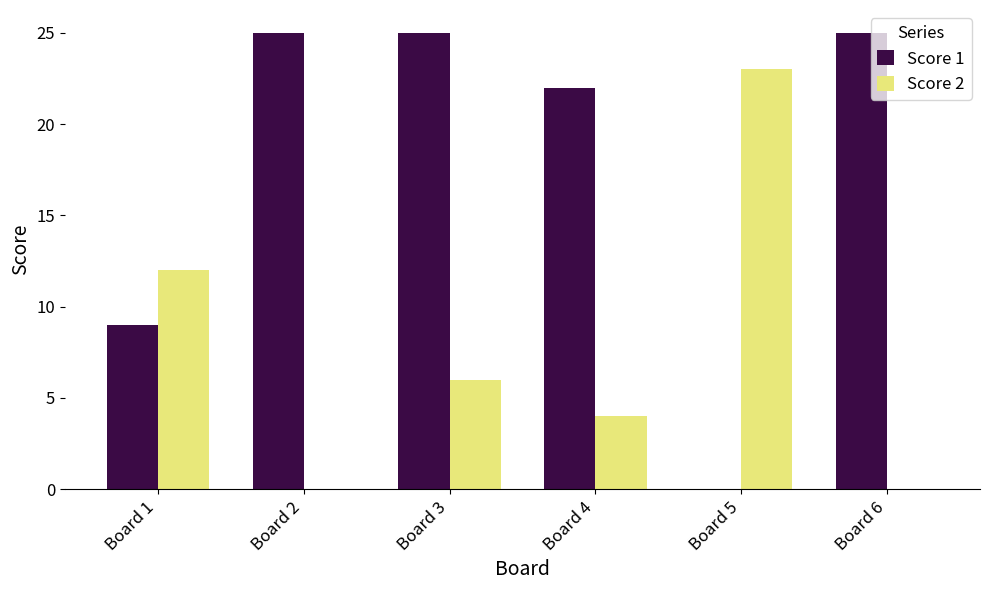

At which category is the sum across all series the highest?

Board 3